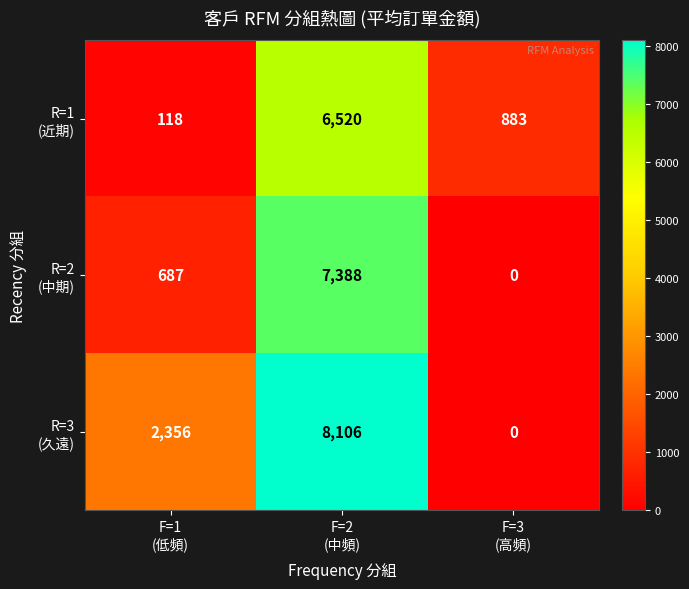

What is the spread (max minus min) of values at F=3
(高頻)?

883